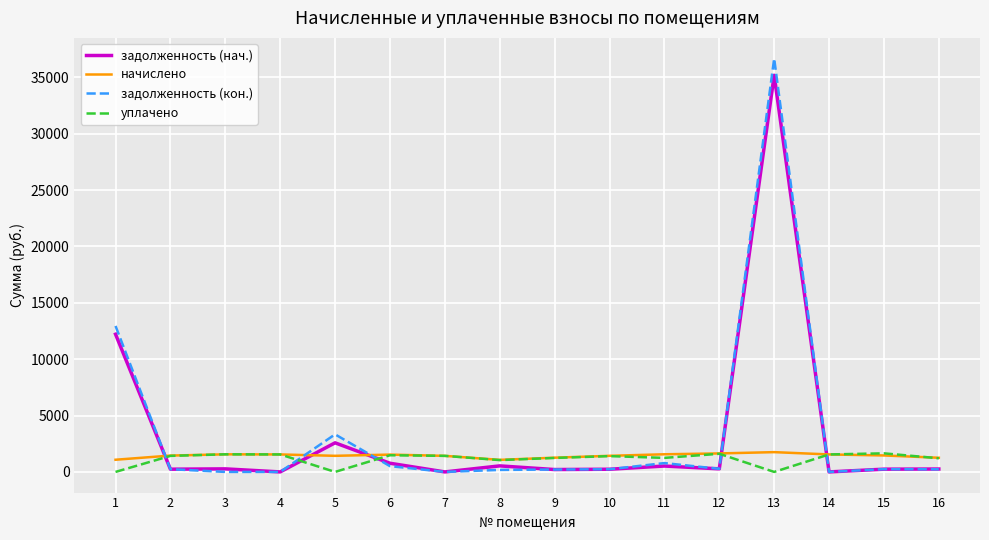

What is the average value of the задолженность (нач.) series?

3346.4